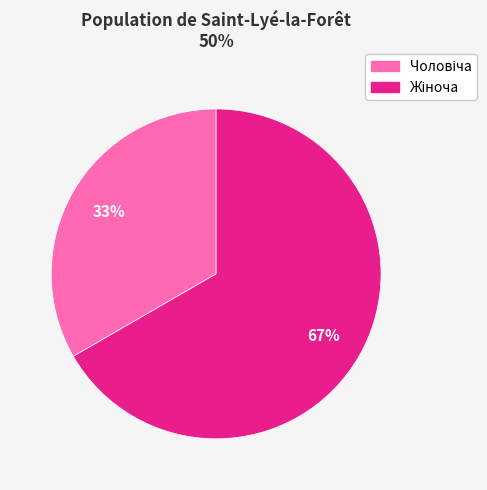

Is there any slice that represents more than half of the pie?

Yes